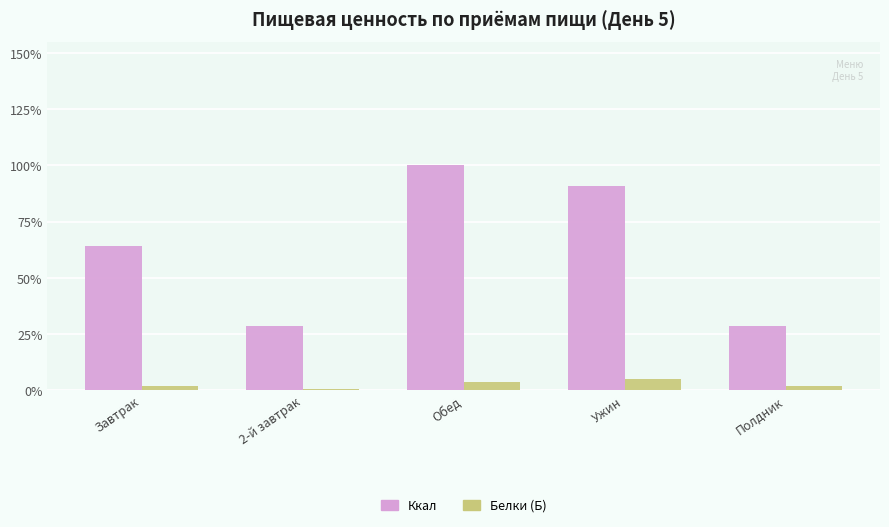

Which series has the largest range (max minus min)?

Ккал